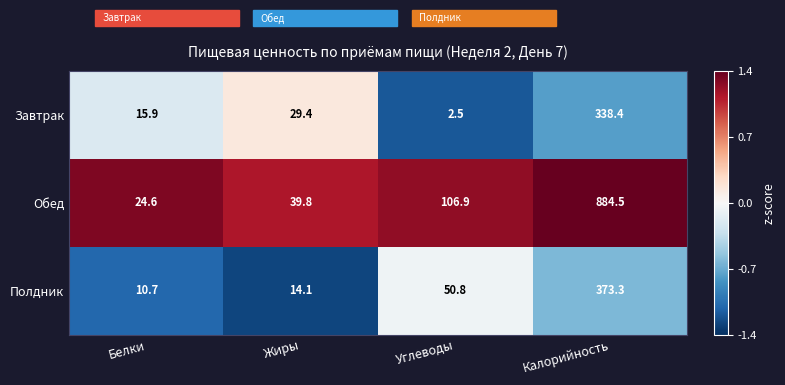

What is the spread (max minus min) of values at Белки?

13.9